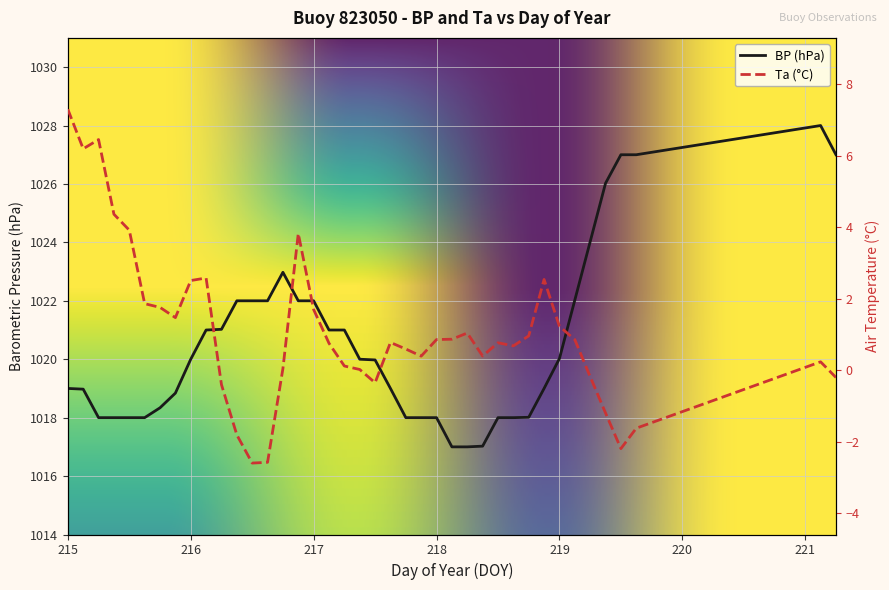

How many negative values does the Ta series have?

10